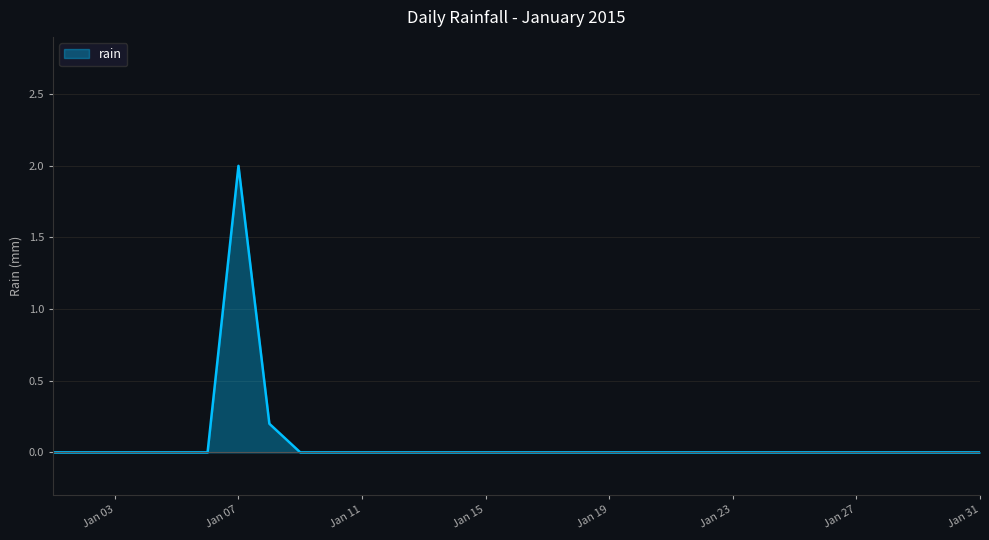

What is the maximum value shown in the chart?

2.0